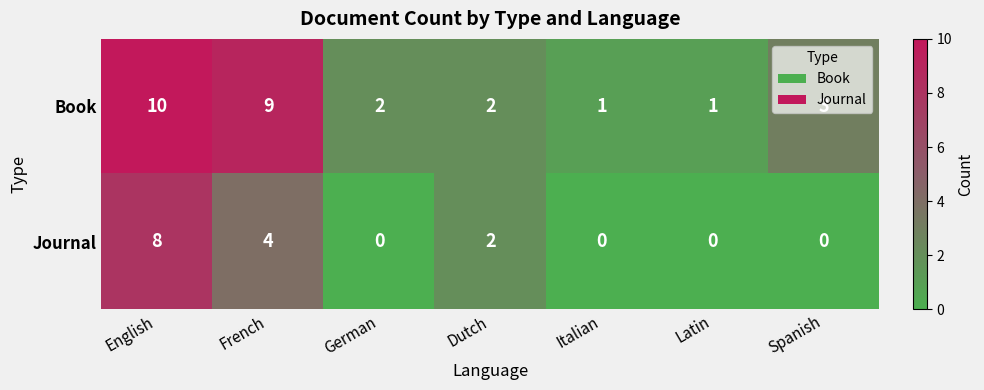

Rank the series by their maximum value, from highest to lowest.

Book, Journal